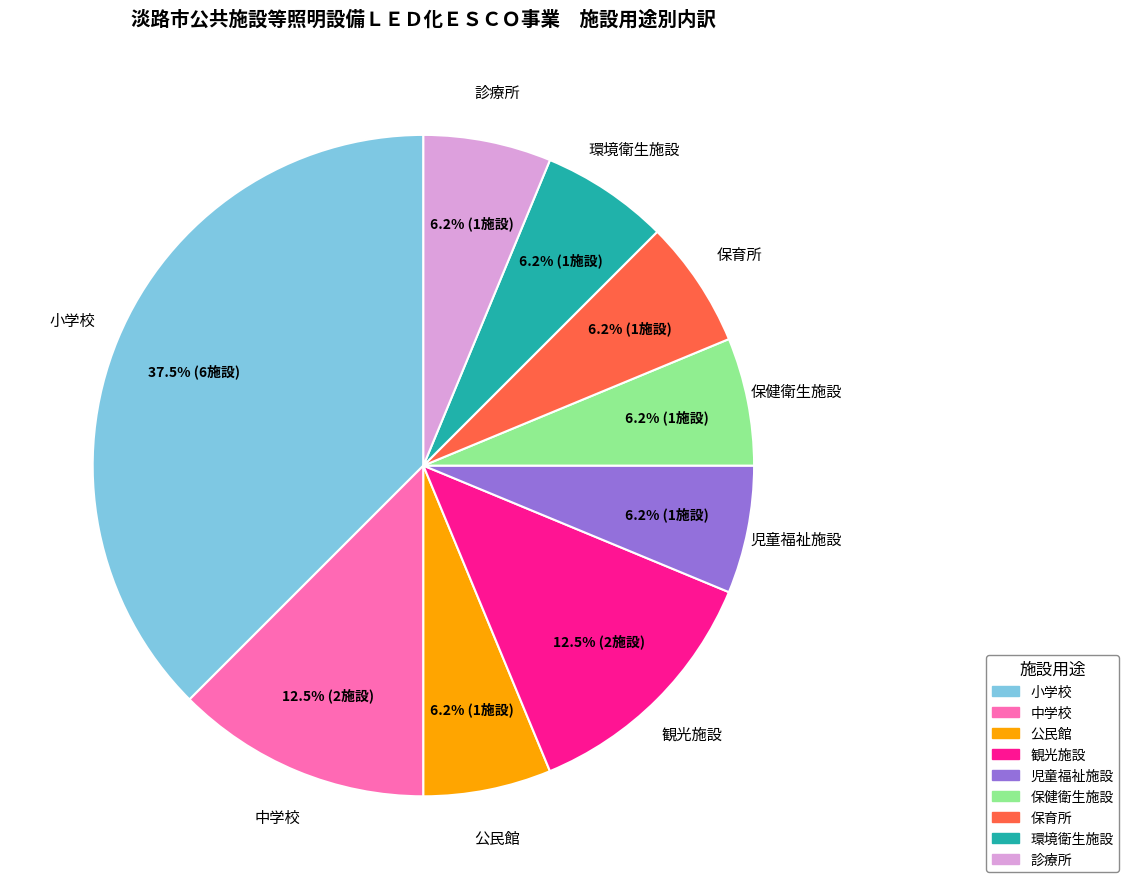

Does 公民館 account for over 50% of the chart?

No